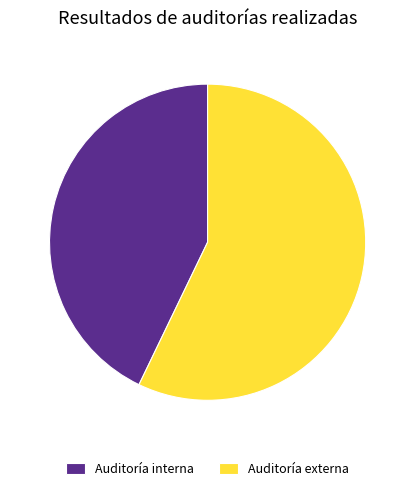

Which has a higher value, Auditoría externa or Auditoría interna?

Auditoría externa